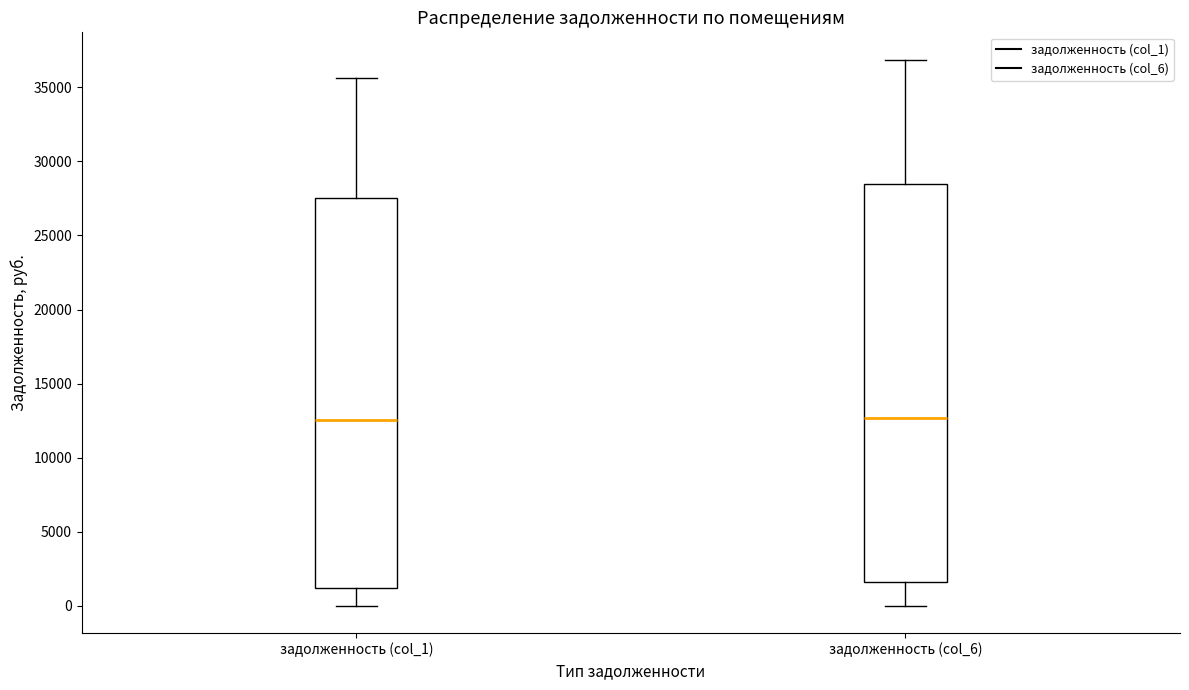

Reading left to right, transcribe this box plot: for each box, give where its median line is, the range the box spans, and where its two whiskers end, as read against the y-axis. The values are not printed on the chart, so give them approximately, as read against the axis.

задолженность (col_1): median 12500, box 1000 to 27500, whiskers 0 to 35500
задолженность (col_6): median 12500, box 1500 to 28500, whiskers 0 to 37000